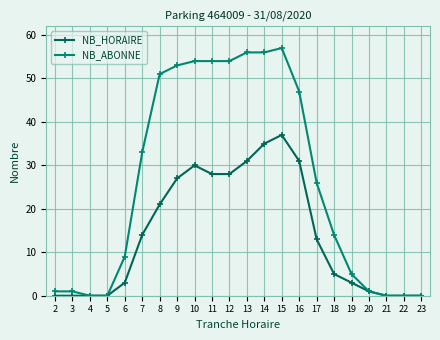

At which label does NB_HORAIRE reach its peak?

15